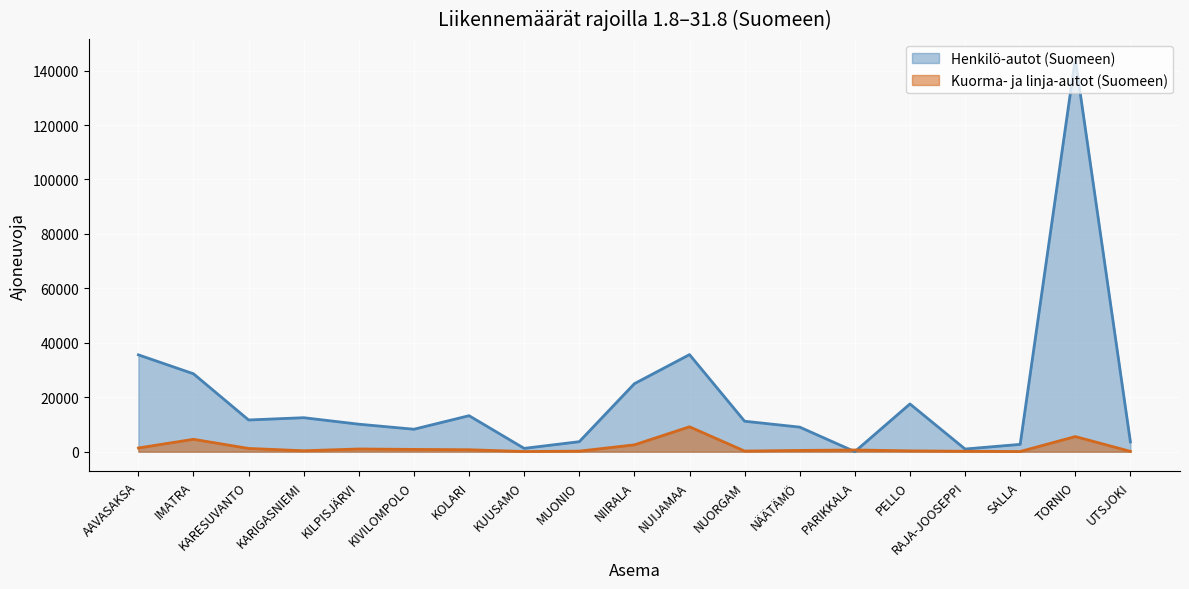

At which category is the sum across all series the highest?

TORNIO